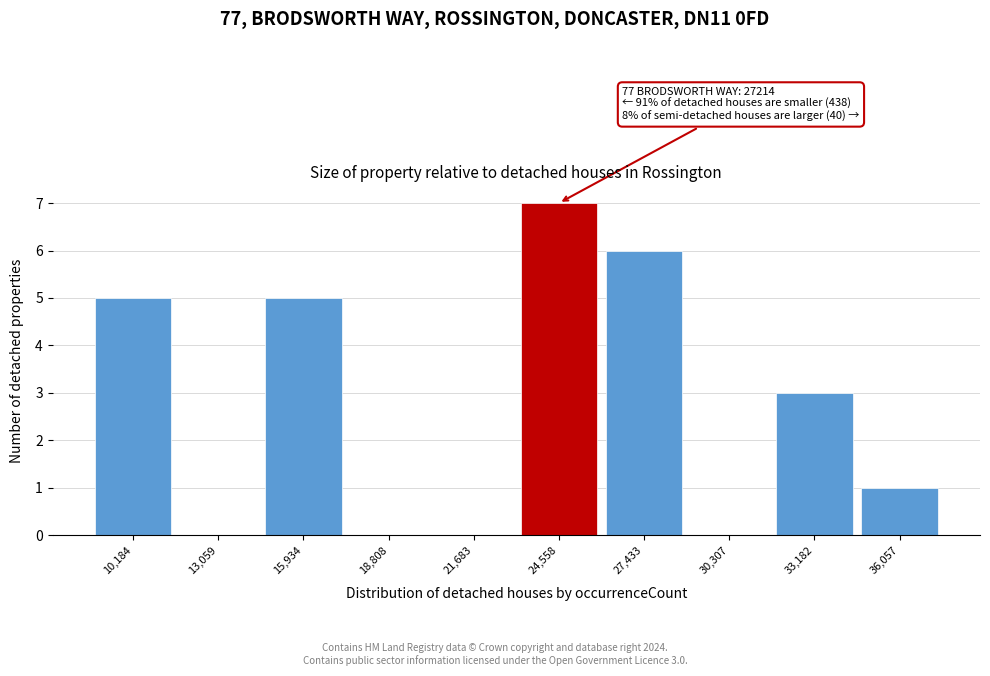

Reading left to right, extract all data points from this chart.

10,184=5	13,059=0	15,934=5	18,808=0	21,683=0	24,558=7	27,433=6	30,307=0	33,182=3	36,057=1